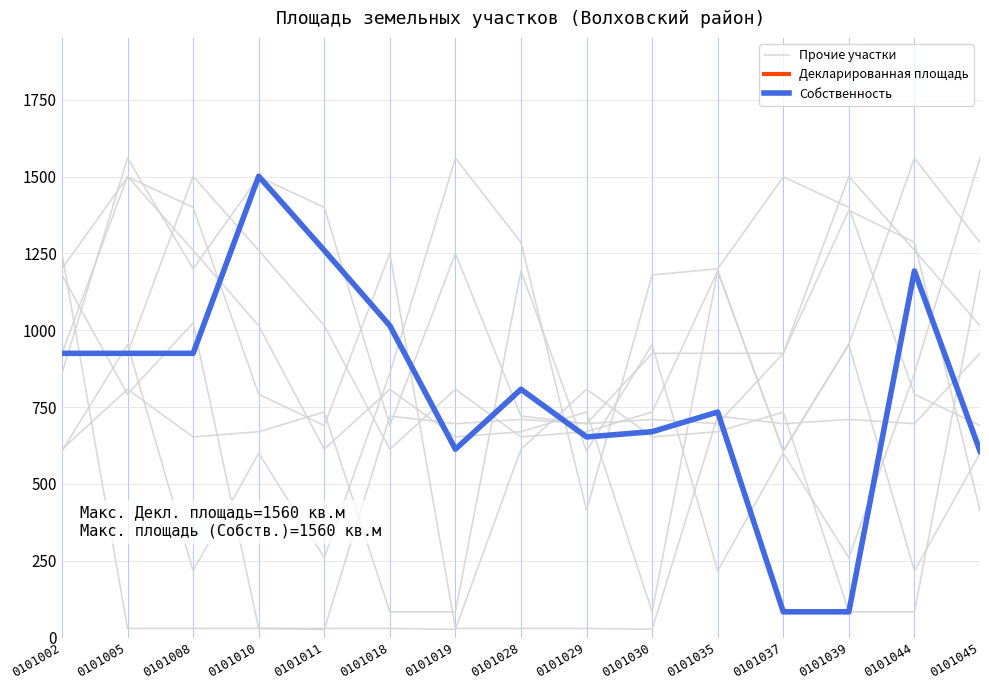

True or false: Собственность and Декларированная площадь cross at least once.

False